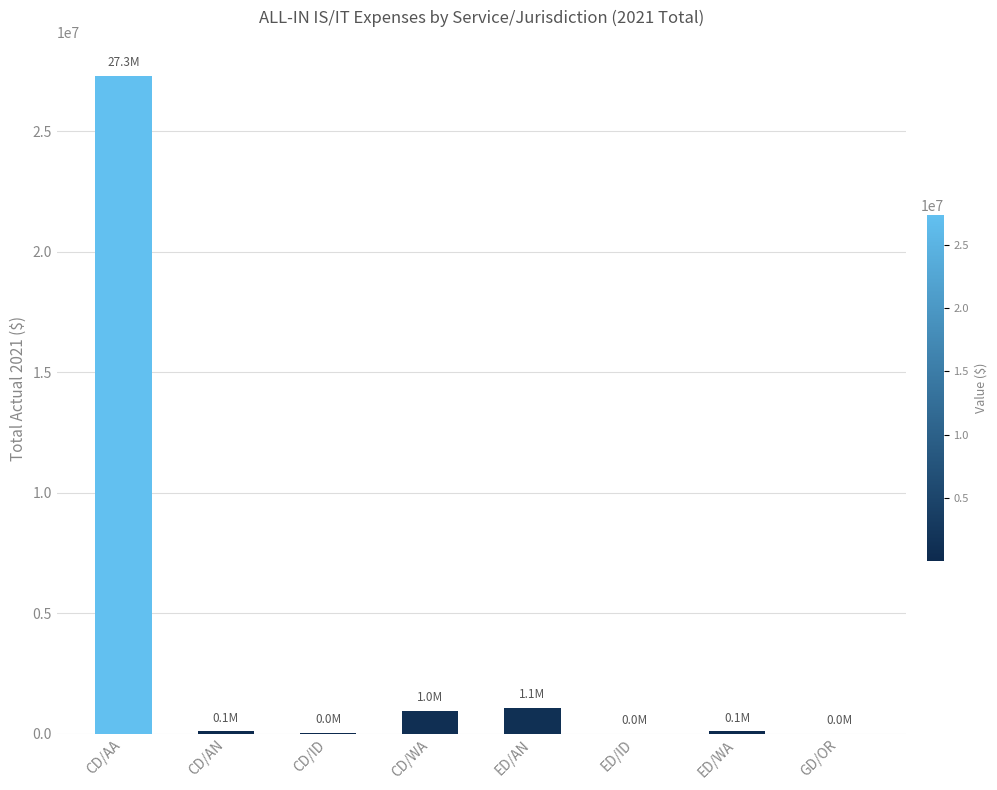

Between CD/ID and CD/WA, which is larger?

CD/WA